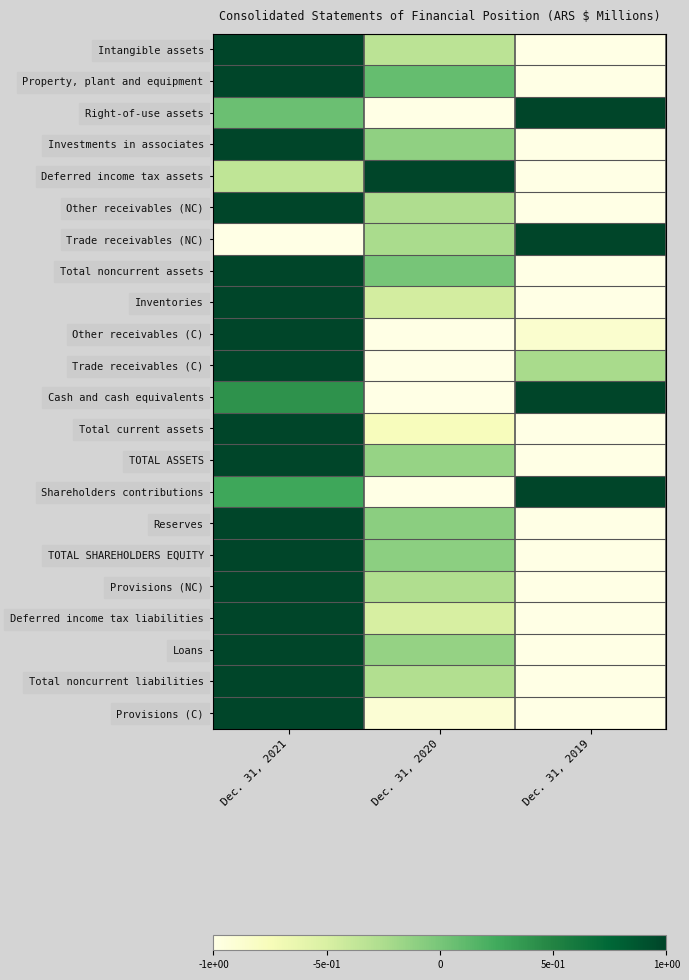

What is the spread (max minus min) of values at Dec. 31, 2019?

2.0